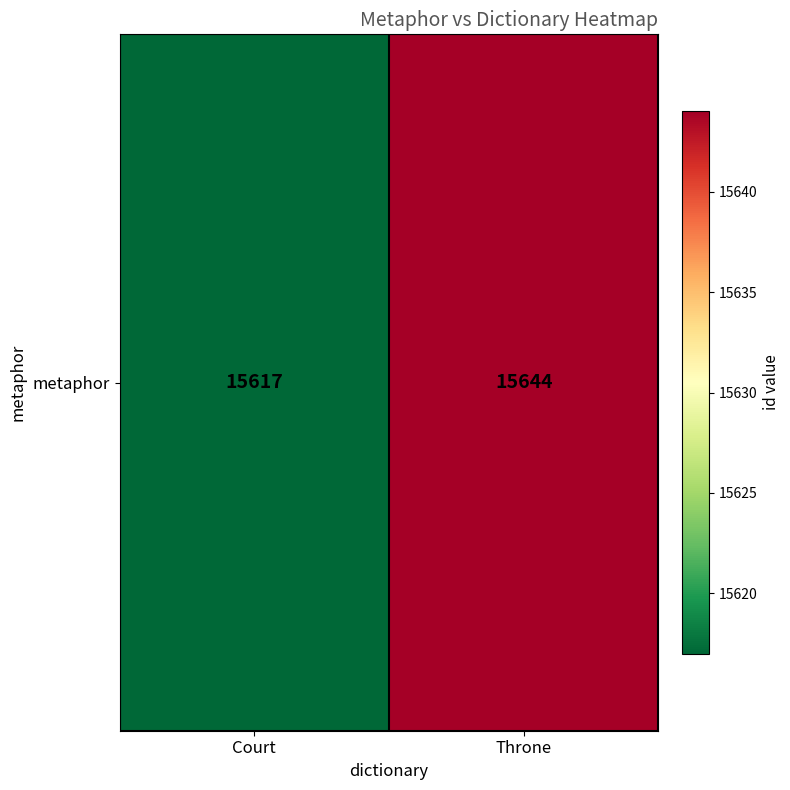

What is the ratio of the value at Throne to the value at Court?

1.0